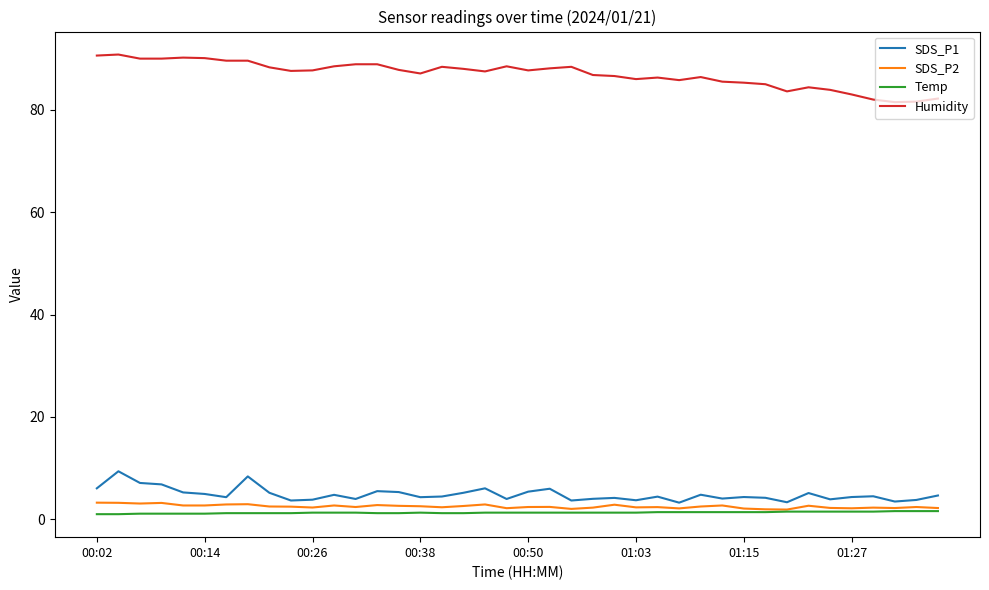

Which series has the largest total across all categories?

Humidity